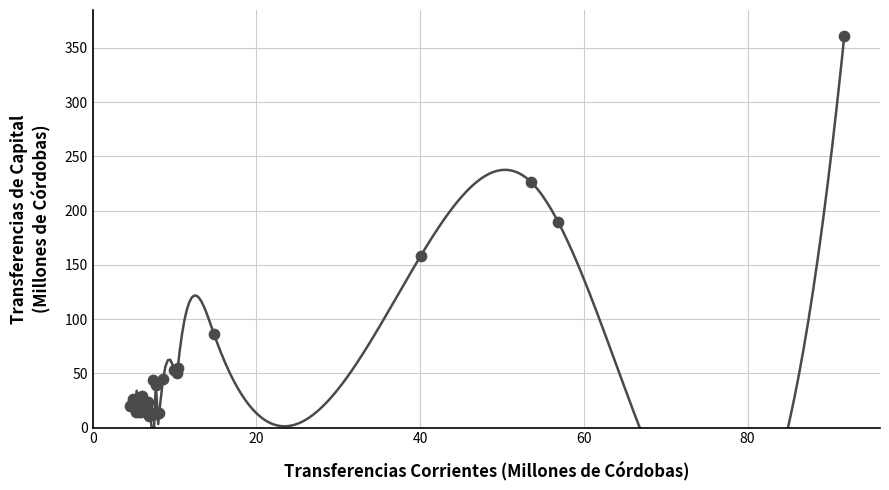

What Y value in the scatter plot is closest to 185?

189.4